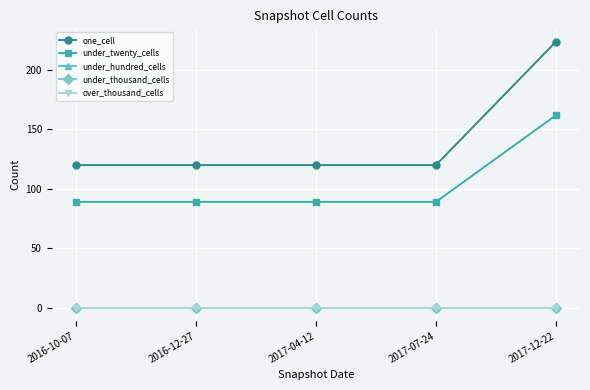

Which series changed the most between 2016-10-07 and 2017-07-24?

one_cell